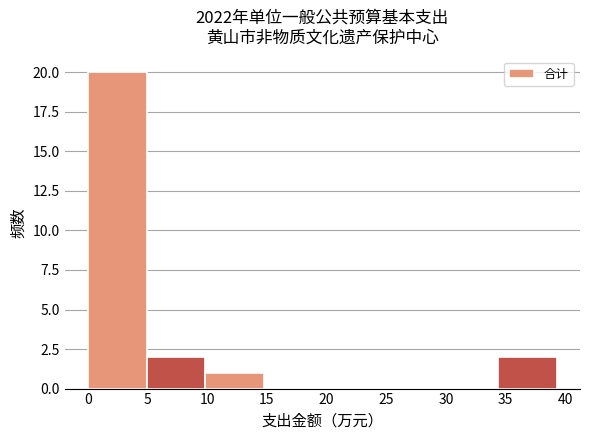

Reading left to right, transcribe this chart: for each bar, give the range it covers on the x-axis and its height. Neither the bar edges nor the heights are printed on the chart, so give them approximately, as read against the axes.

0.0 to 5.0: 20
5.0 to 10.0: 2
10.0 to 14.5: 1
14.5 to 19.5: 0
19.5 to 24.5: 0
24.5 to 29.5: 0
29.5 to 34.5: 0
34.5 to 39.5: 2